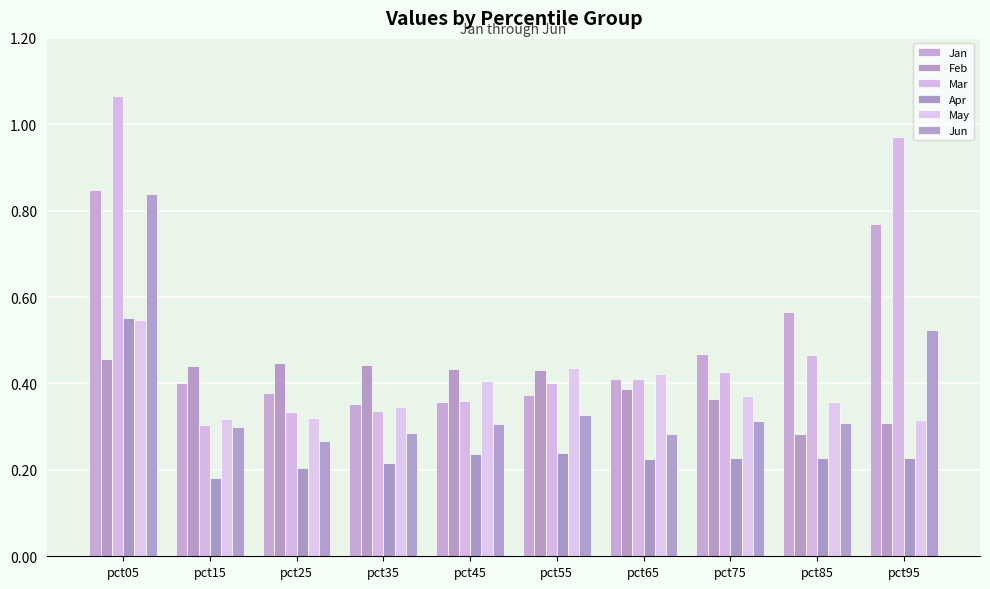

What is the difference between the Mar values at pct25 and pct95?

0.6